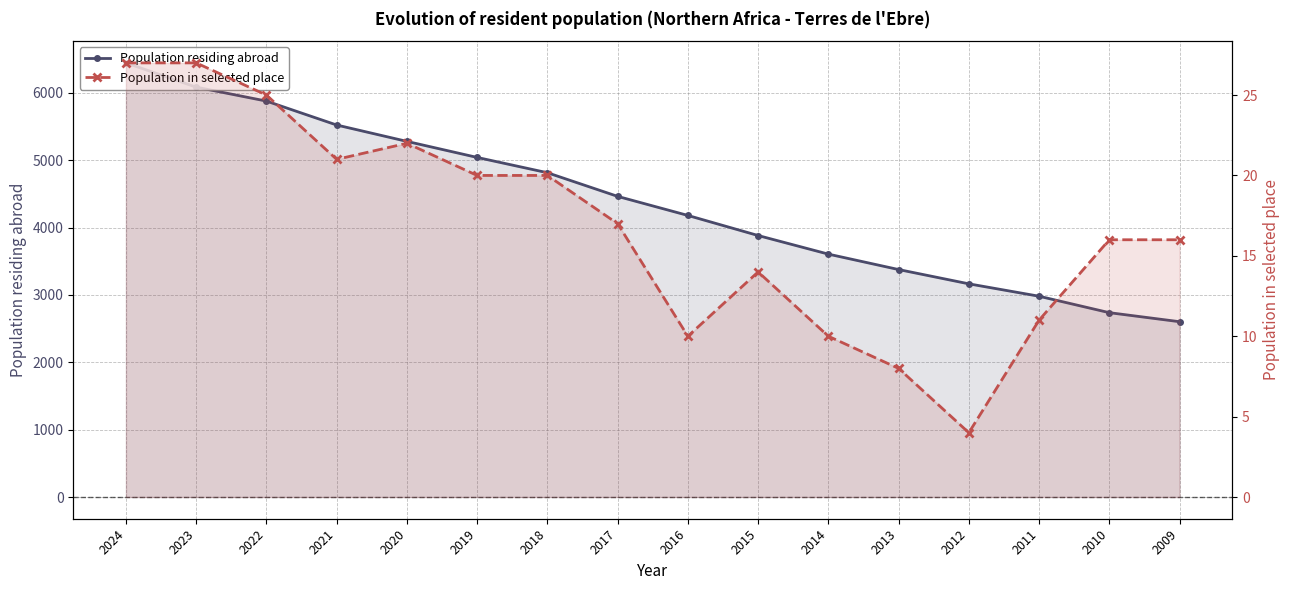

Rank the series by their maximum value, from highest to lowest.

Population residing abroad, Population in selected place